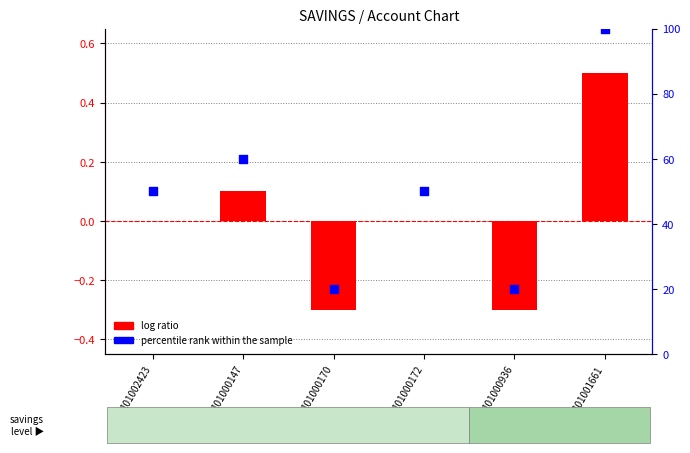

At which category is the sum across all series the highest?

101001661